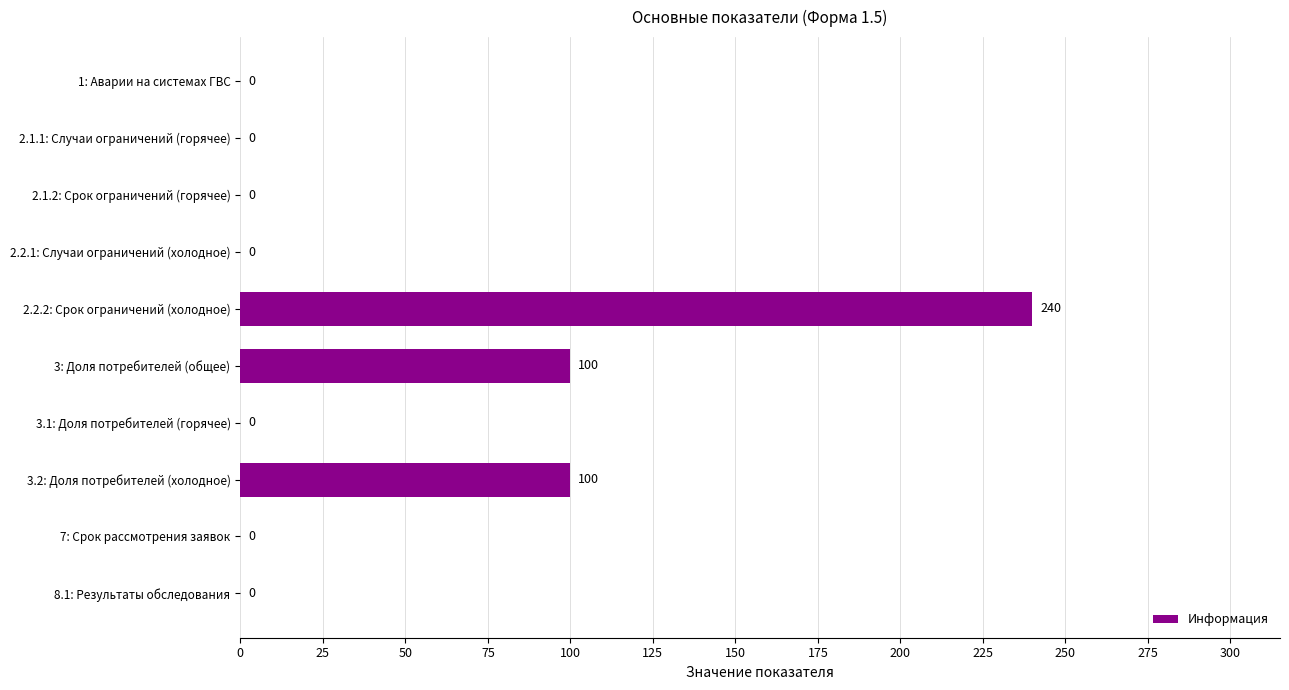

The value at 1: Аварии на системах ГВС is 72. True or false?

False